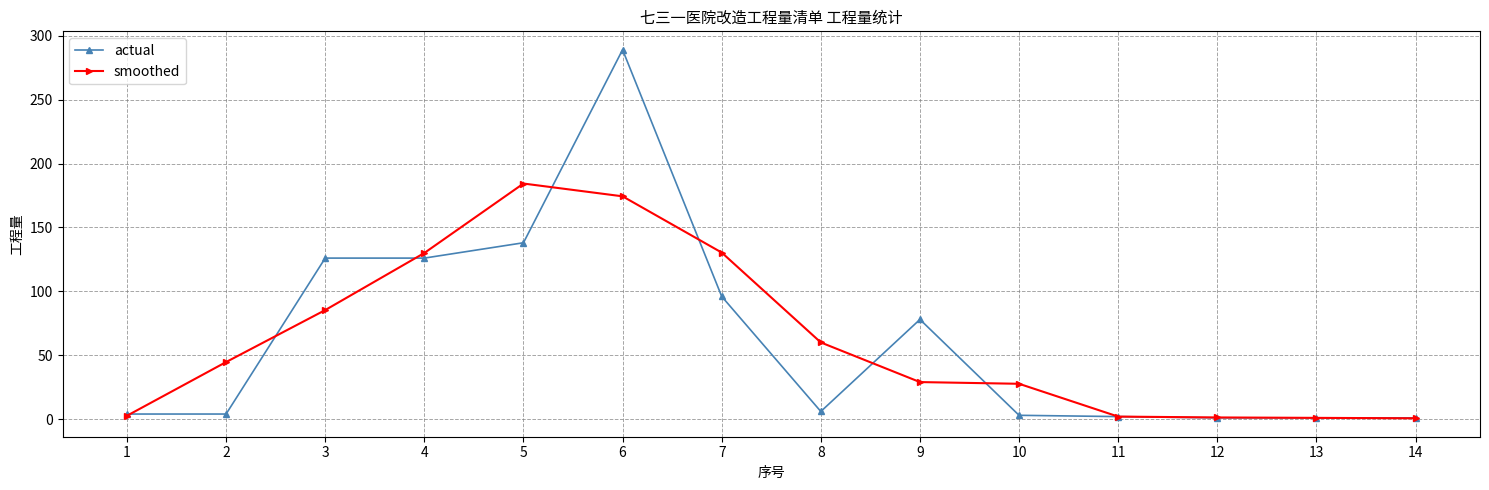

What is the maximum value shown in the chart?

289.0